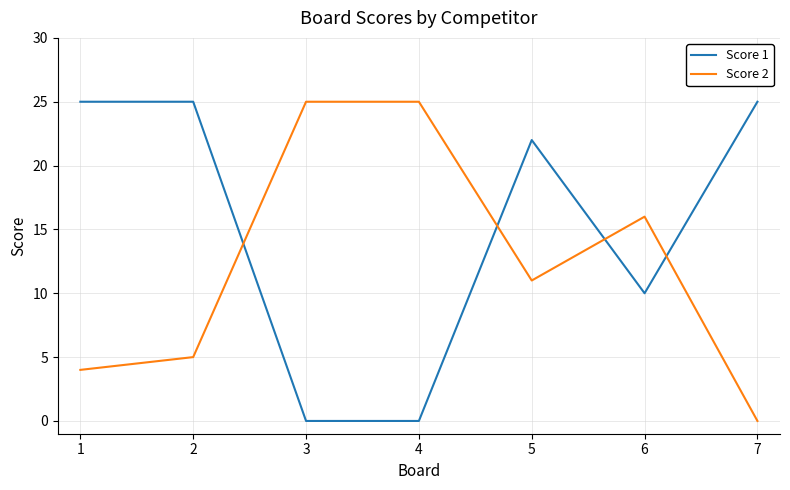

At which category is the sum across all series the highest?

5